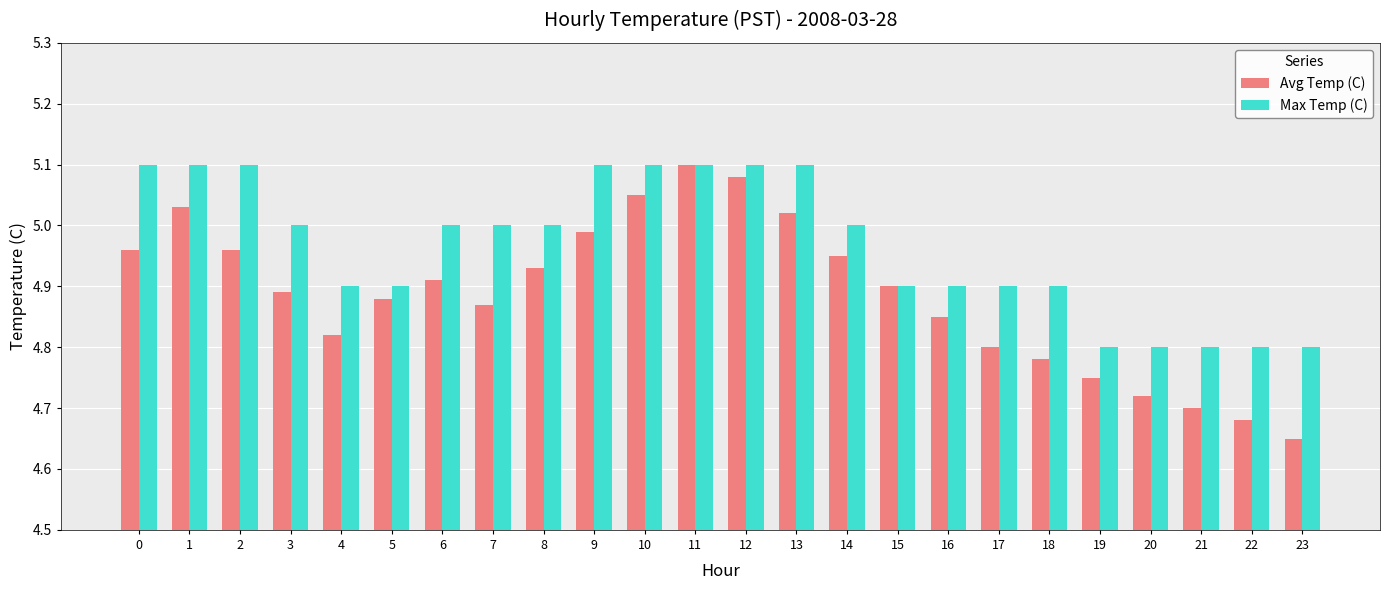

What is the sum of all Avg Temp (C) values?

117.3